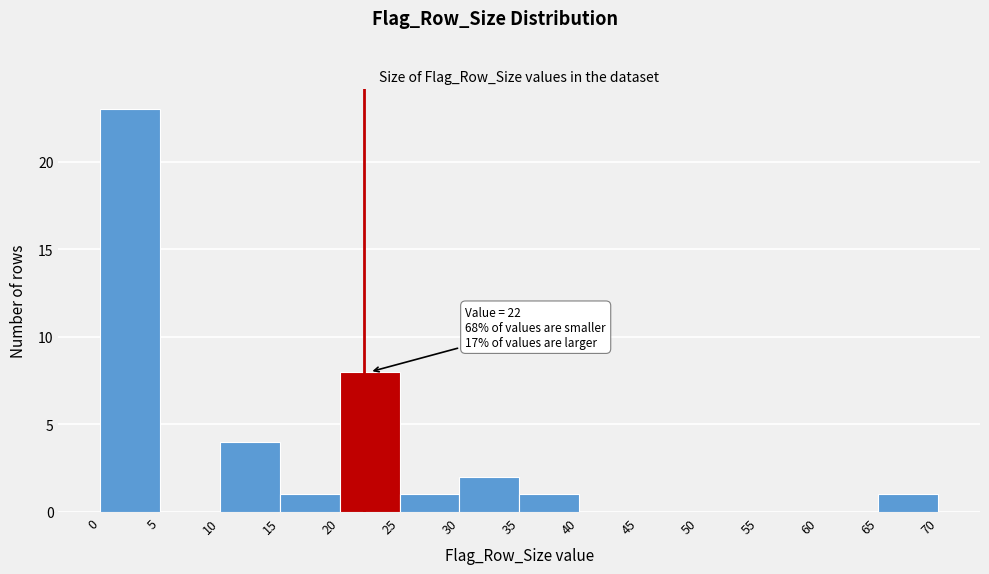

Over which range of the x-axis is the bar tallest?

0 to 5